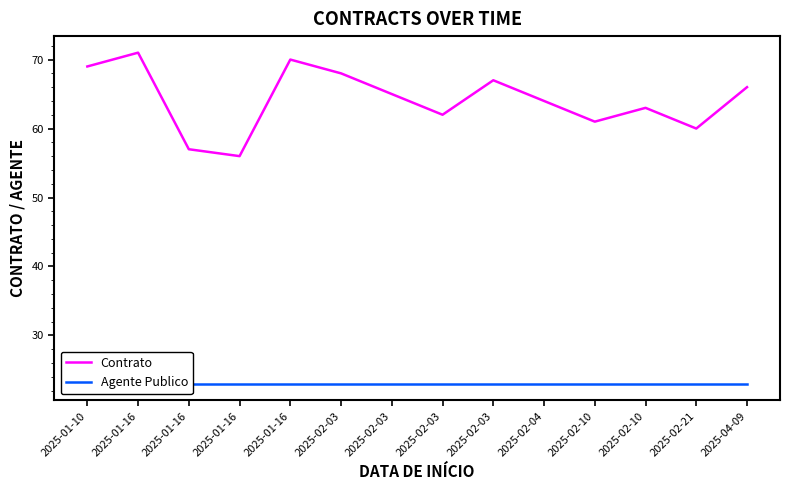

Reading left to right, what are all the values shown in this chart?

Contrato: 69	71	57	56	70	68	65	62	67	64	61	63	60	66
Agente Publico: 23	23	23	23	23	23	23	23	23	23	23	23	23	23